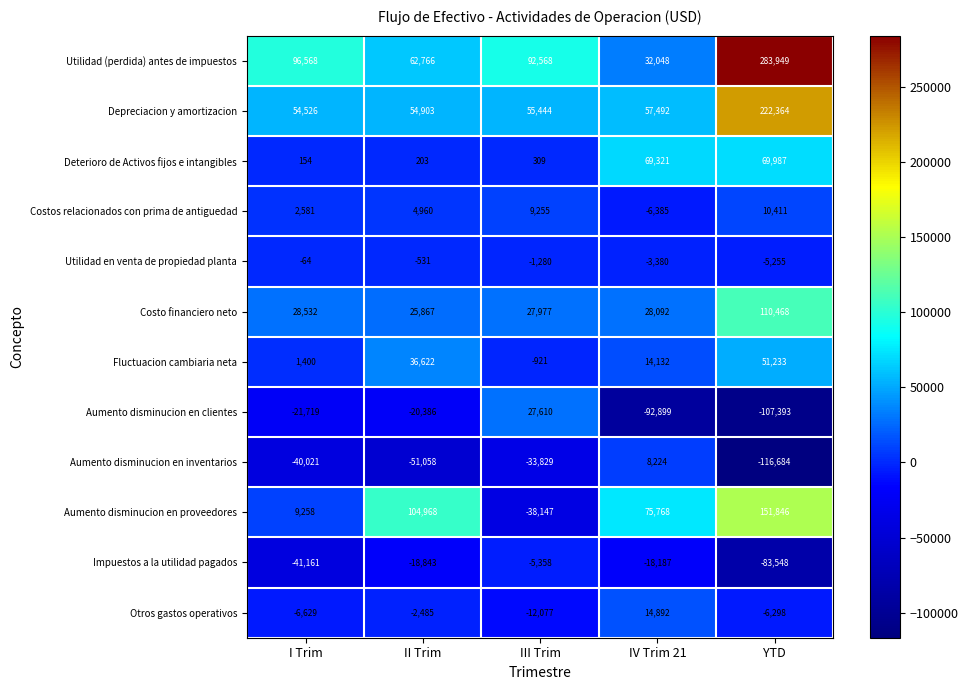

Read the Deterioro de Activos fijos e intangibles value at III Trim, to the nearest 100.

300